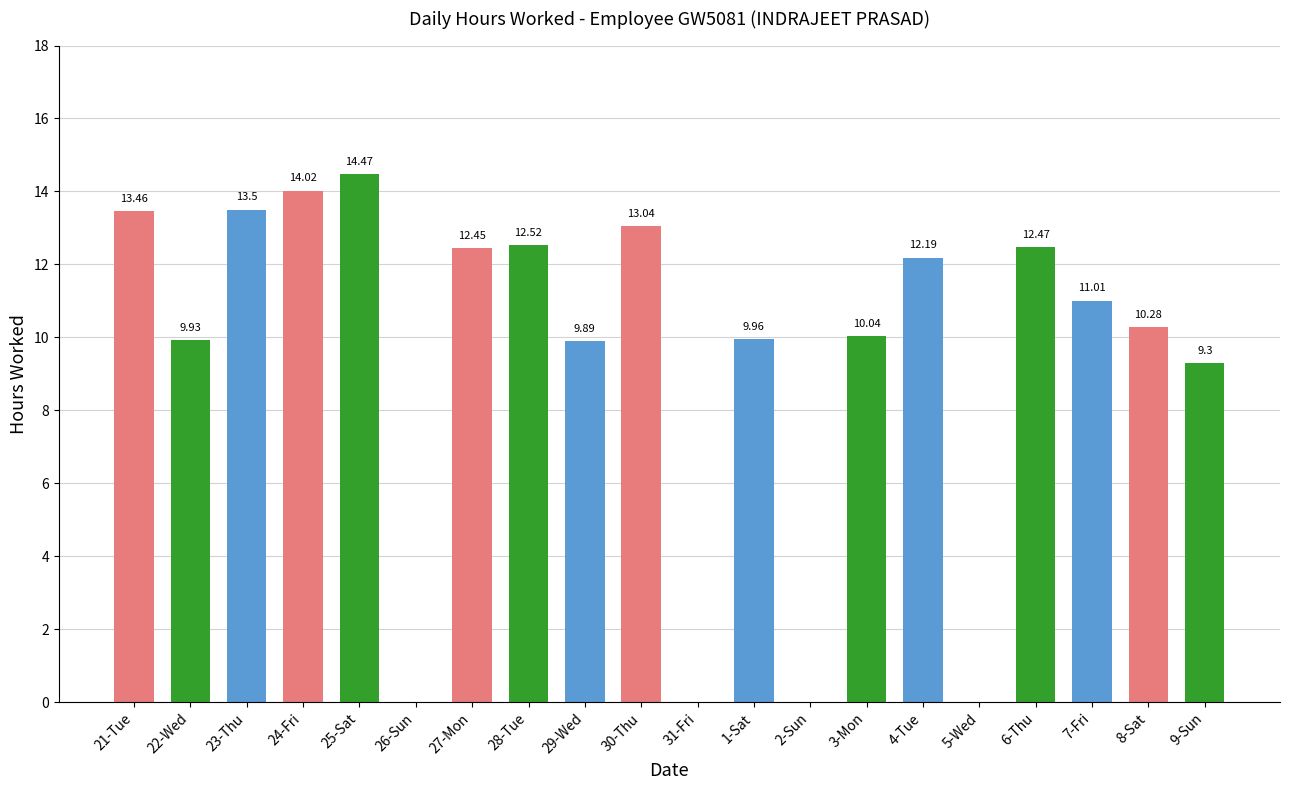

What is the sum of the values at 25-Sat and 8-Sat?

24.8